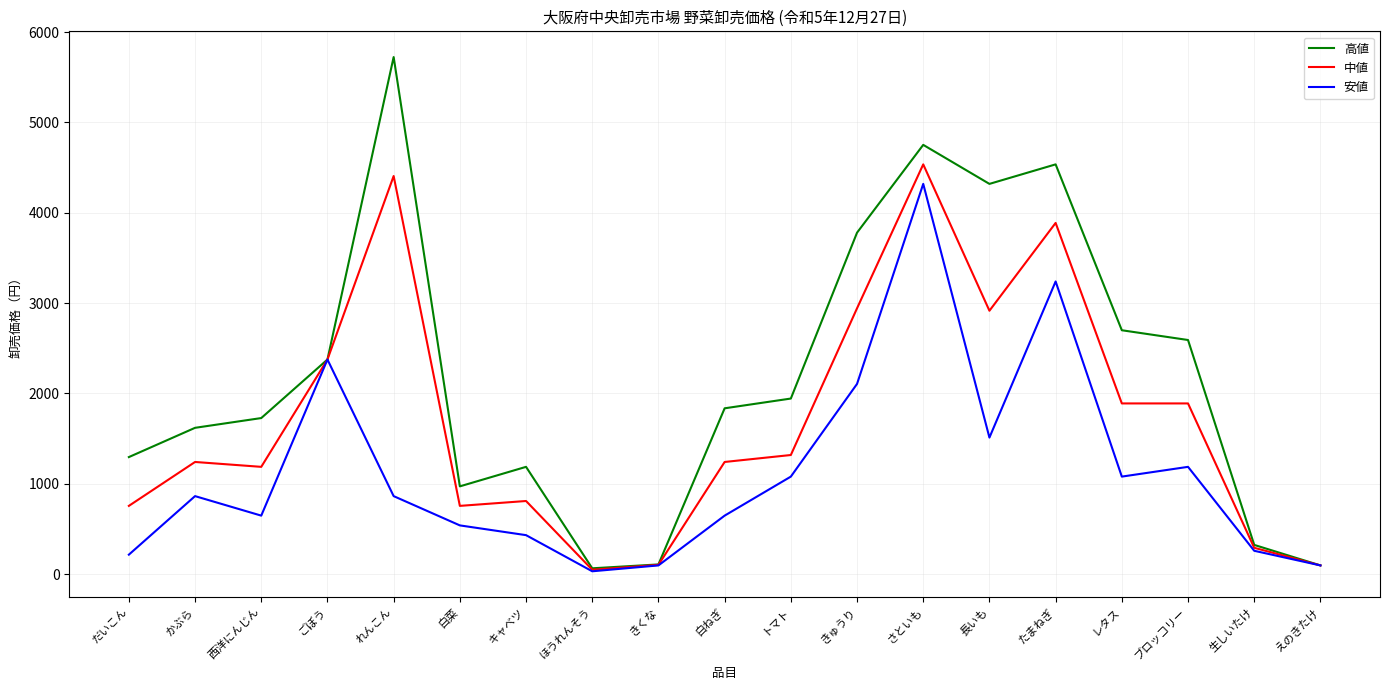

Which series has the widest spread of values?

高値